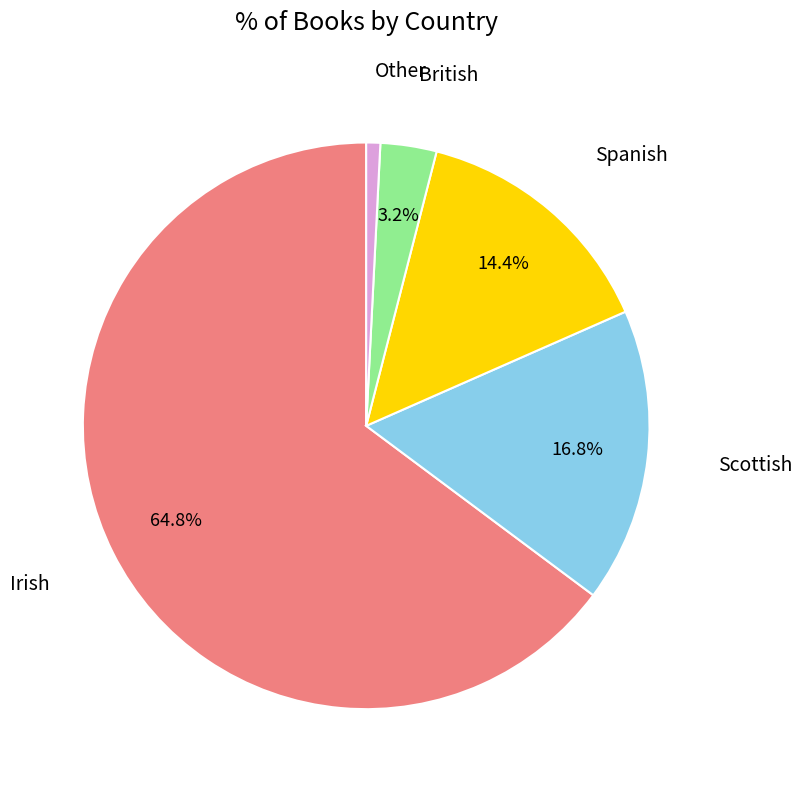

Is there any slice that represents more than half of the pie?

Yes